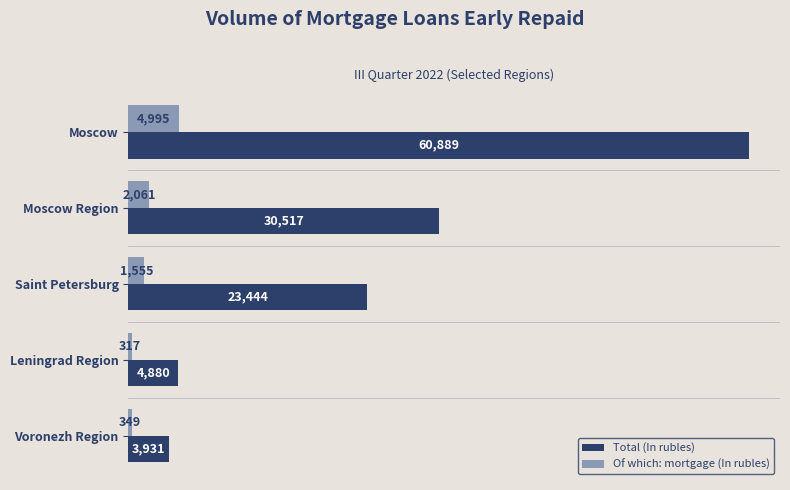

Which series has the largest range (max minus min)?

Total (In rubles)